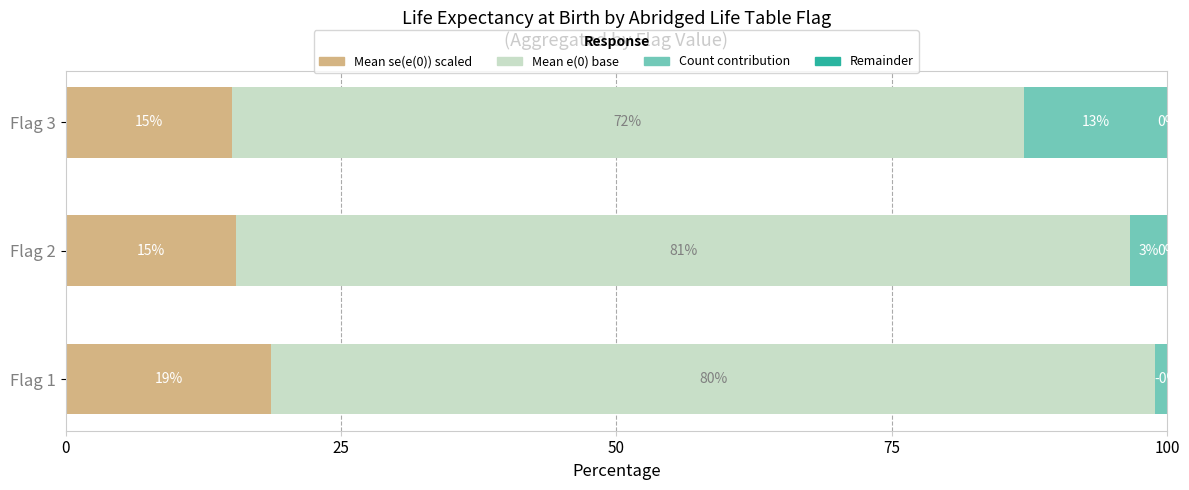

What is the total value across all series at Flag 1?

100.0